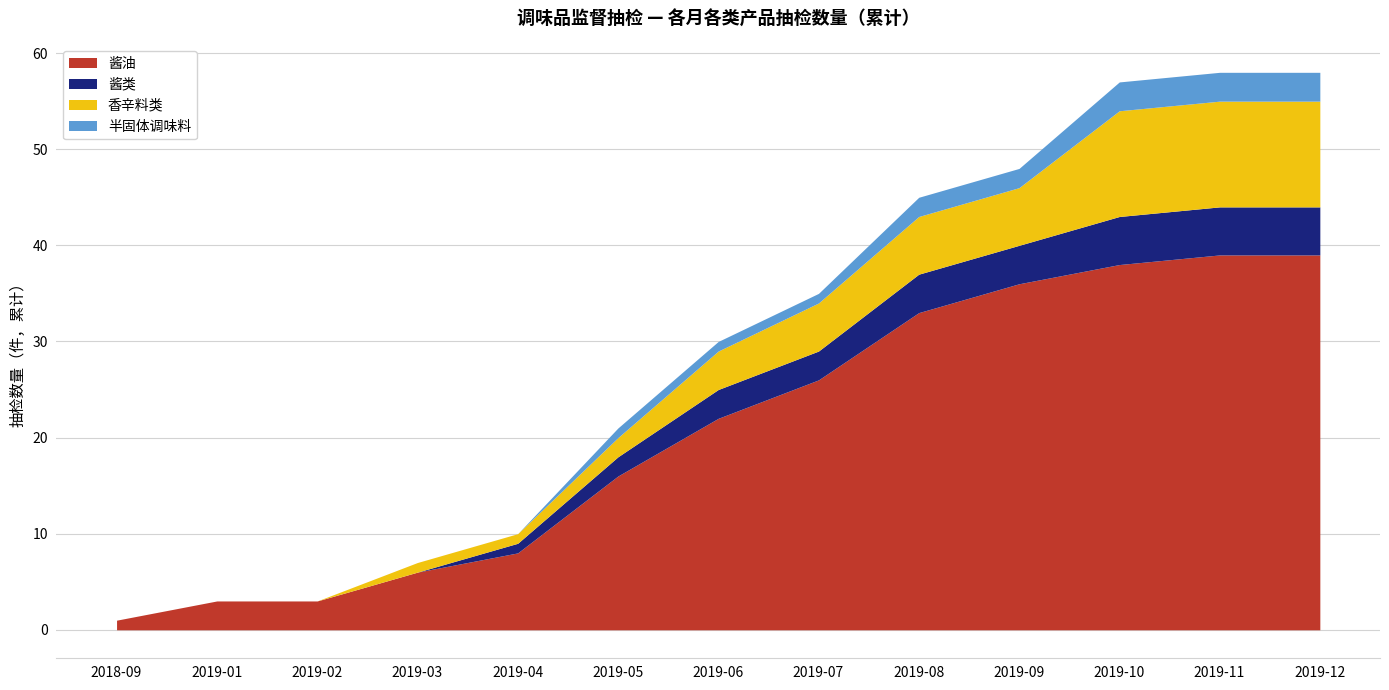

How many series are shown in this chart?

4